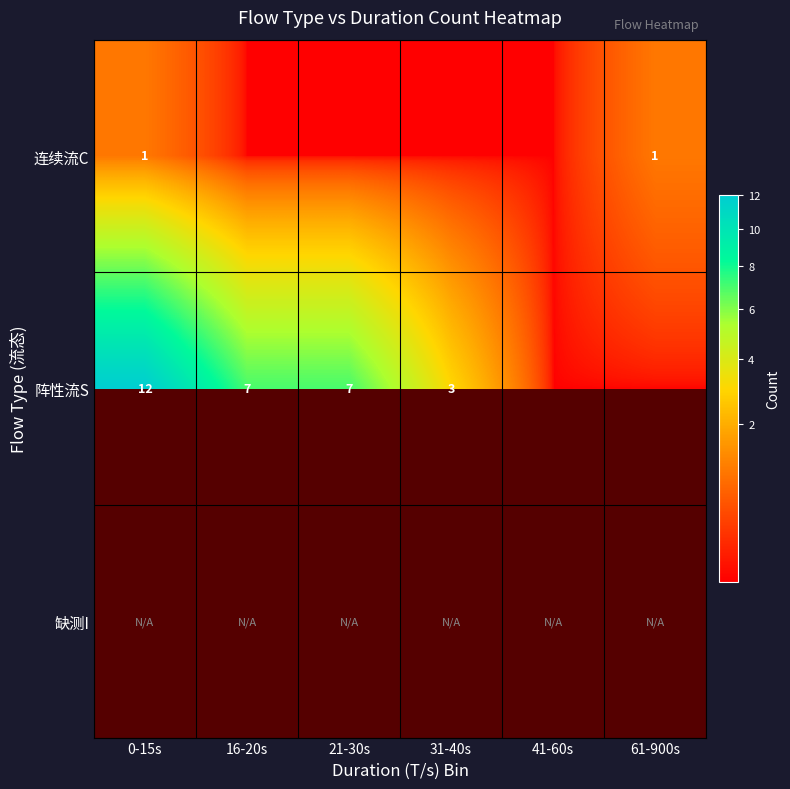

Which series has the largest total across all categories?

阵性流S